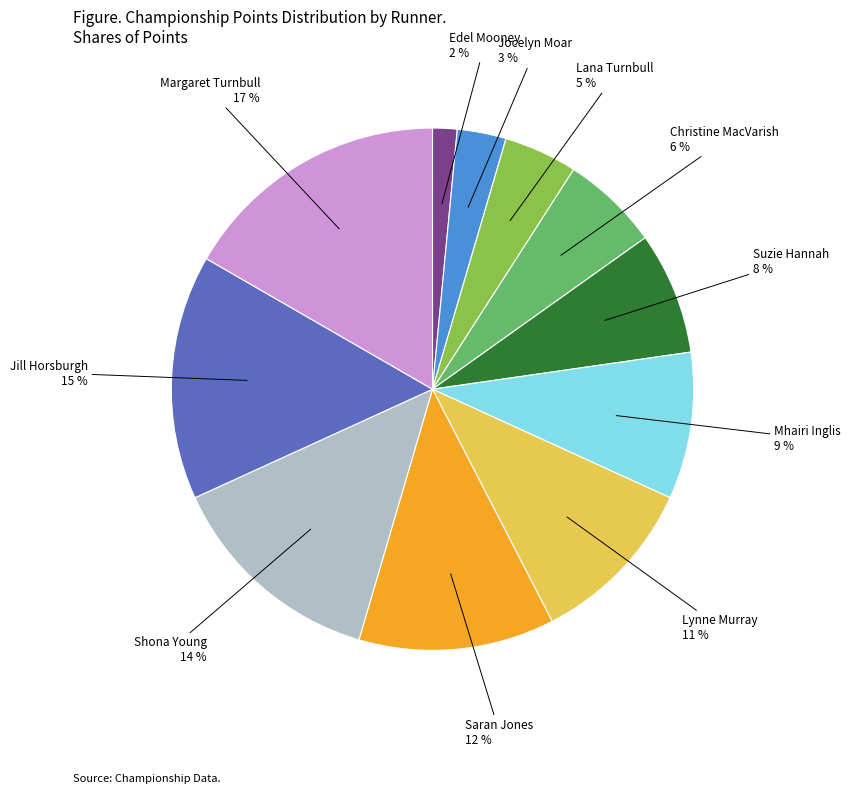

To the nearest percent, what is the difference between the largest and smallest slice percentages?

15%